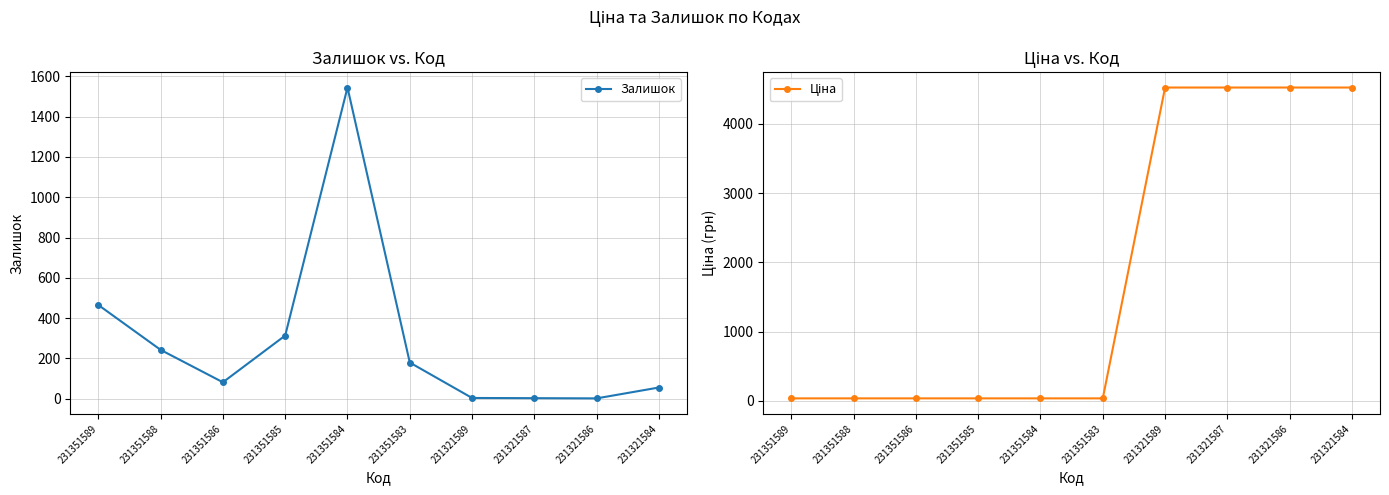

Where is the first local minimum for Залишок?

231351586